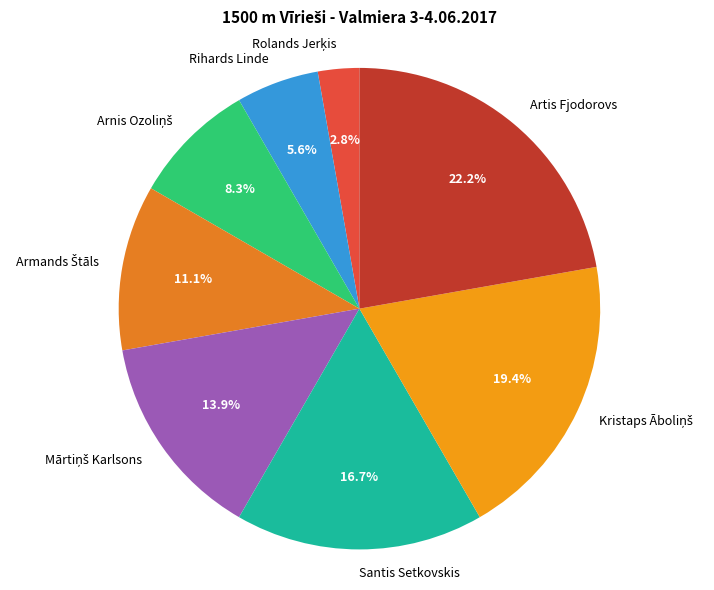

Is there a majority slice in this chart?

No